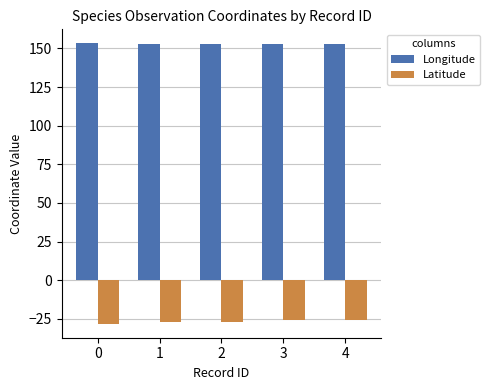

What is the sum of all Latitude values?

-133.5